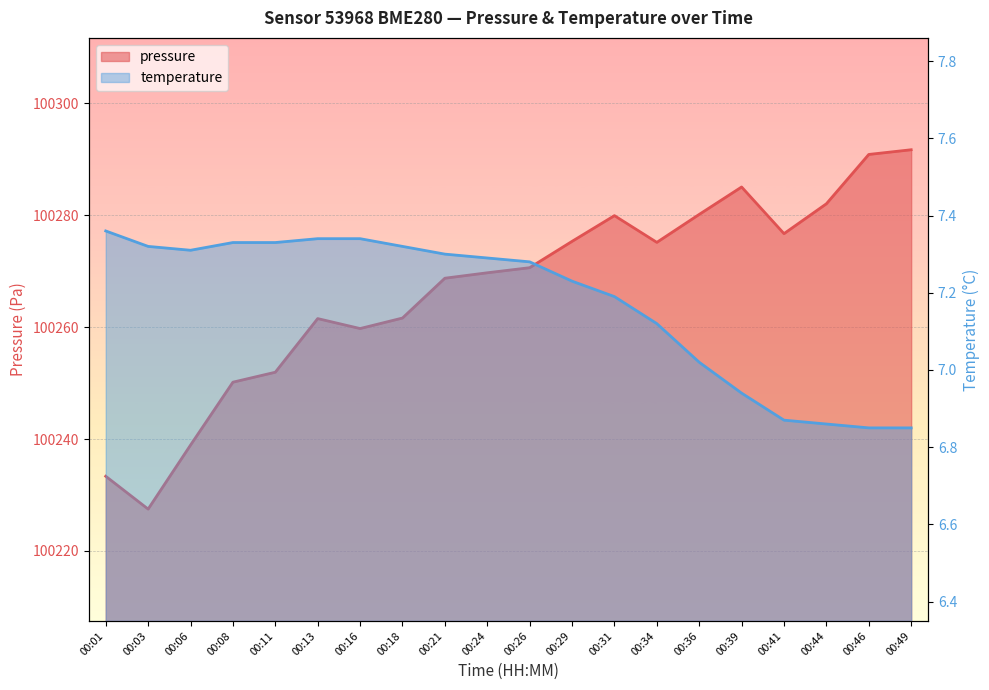

What is the difference between the highest and lowest values at 00:18?

100254.3